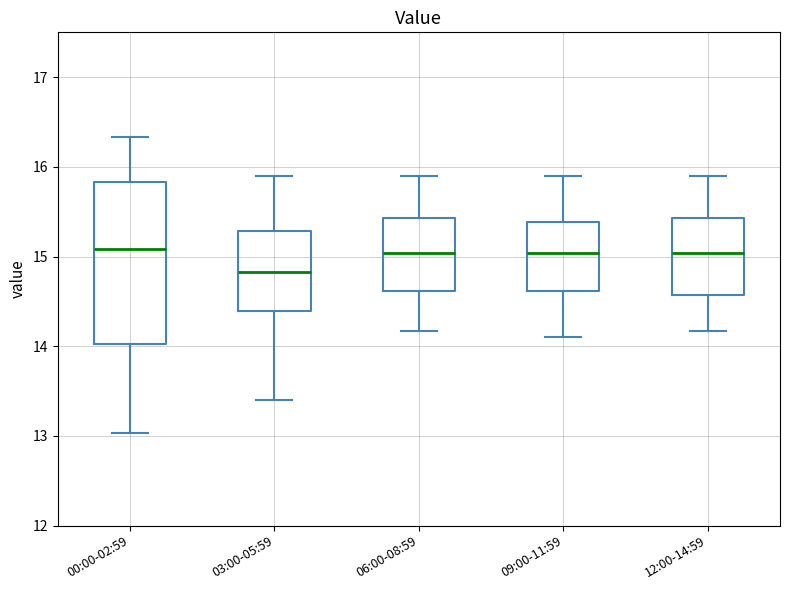

Reading left to right, read every box against the y-axis: the position of its median line, the range the box covers, and the ends of its whiskers. The values are not printed on the chart, so give them approximately, as read against the axis.

00:00-02:59: median 15.1, box 14.0 to 15.8, whiskers 13.0 to 16.3
03:00-05:59: median 14.8, box 14.4 to 15.3, whiskers 13.4 to 15.9
06:00-08:59: median 15.0, box 14.6 to 15.4, whiskers 14.2 to 15.9
09:00-11:59: median 15.0, box 14.6 to 15.4, whiskers 14.1 to 15.9
12:00-14:59: median 15.0, box 14.6 to 15.4, whiskers 14.2 to 15.9